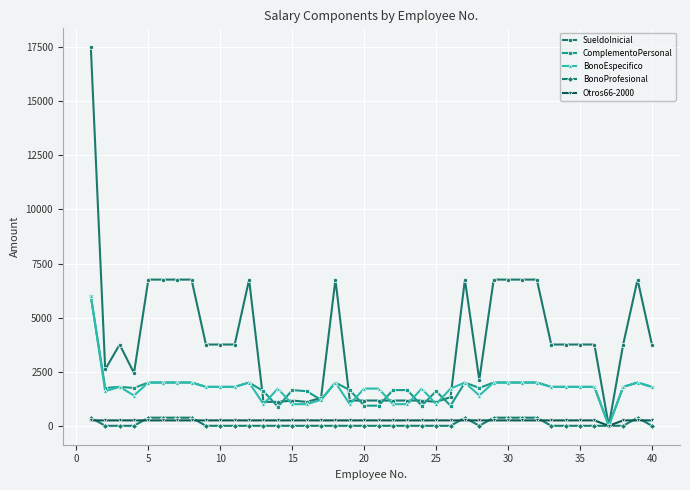

Which series has the largest range (max minus min)?

SueldoInicial